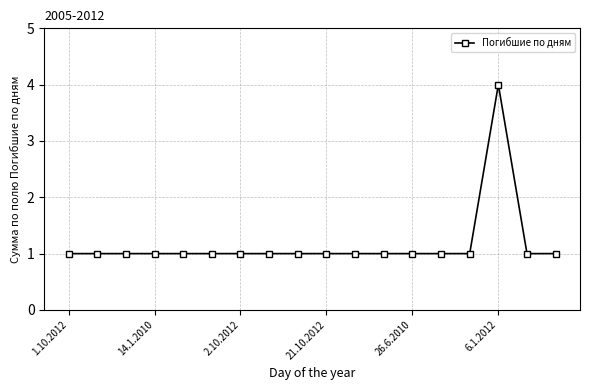

What is the sum of all values?

21